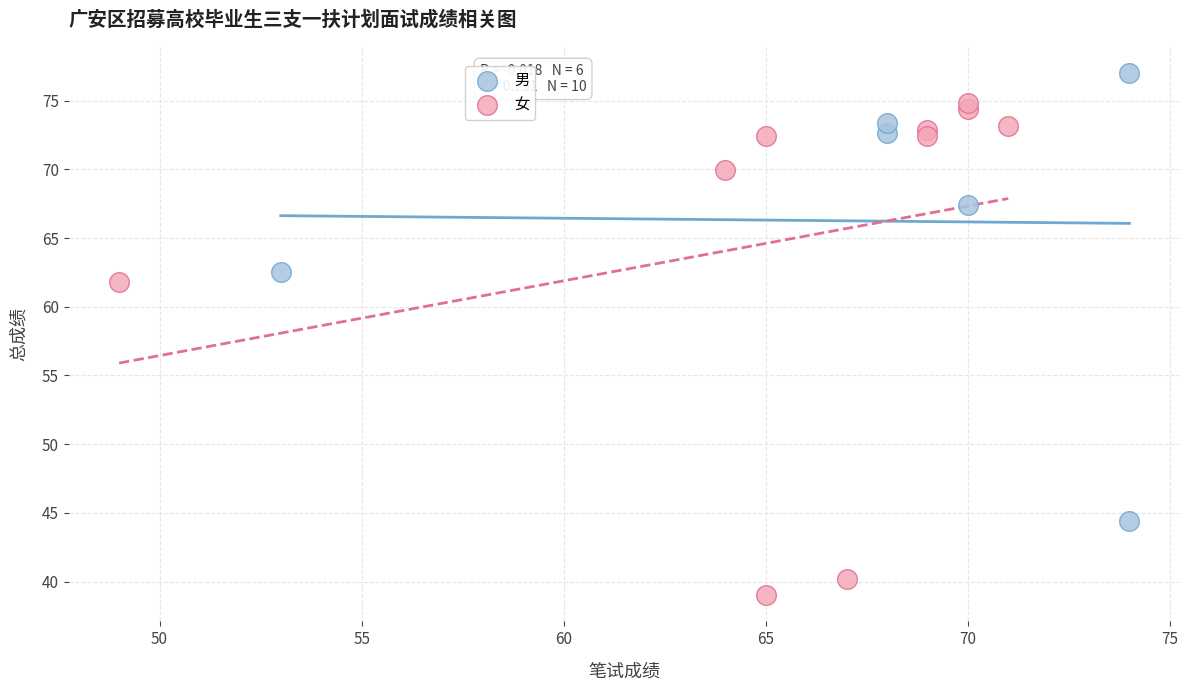

What are all the series names shown in the legend?

男, 女